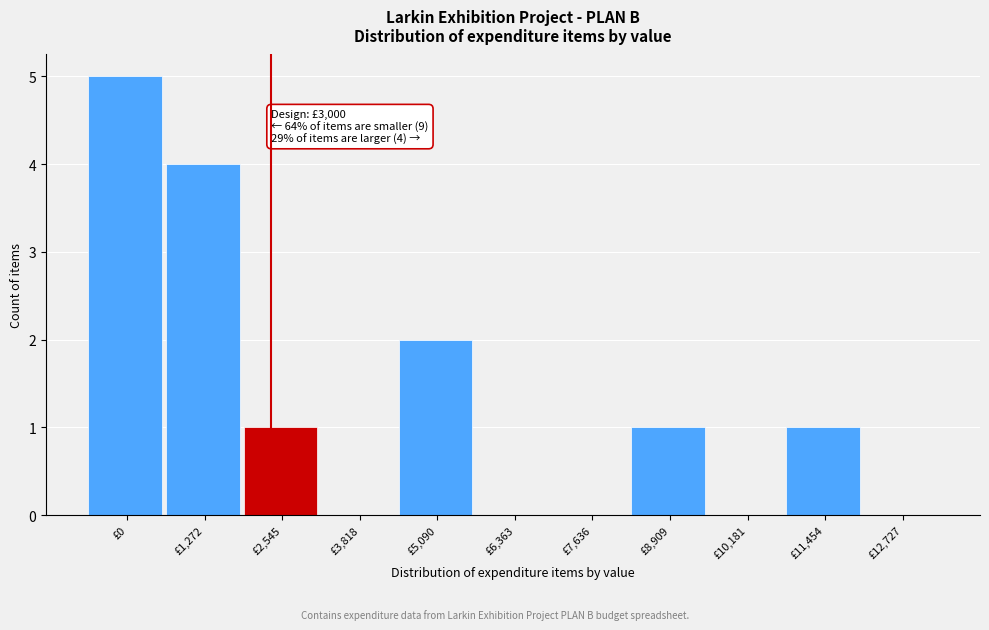

Reading left to right, extract all data points from this chart.

£0=5	£1,272=4	£2,545=1	£3,818=0	£5,090=2	£6,363=0	£7,636=0	£8,909=1	£10,181=0	£11,454=1	£12,727=0